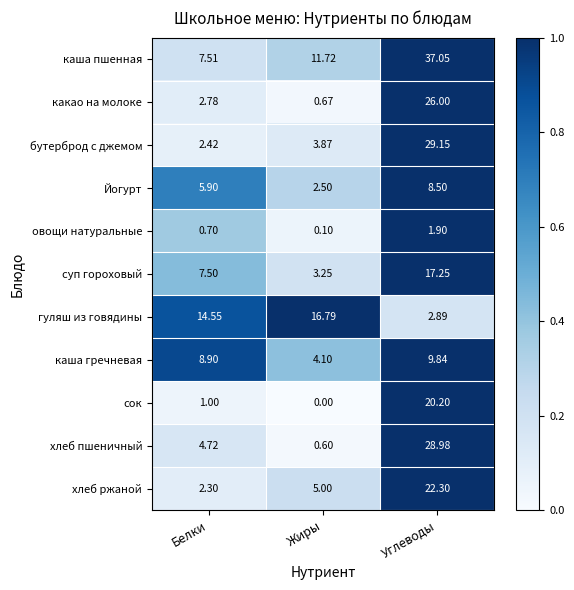

List the series in order of their peak value, highest first.

каша пшенная, бутерброд с джемом, хлеб пшеничный, какао на молоке, хлеб ржаной, сок, суп гороховый, гуляш из говядины, каша гречневая, Йогурт, овощи натуральные